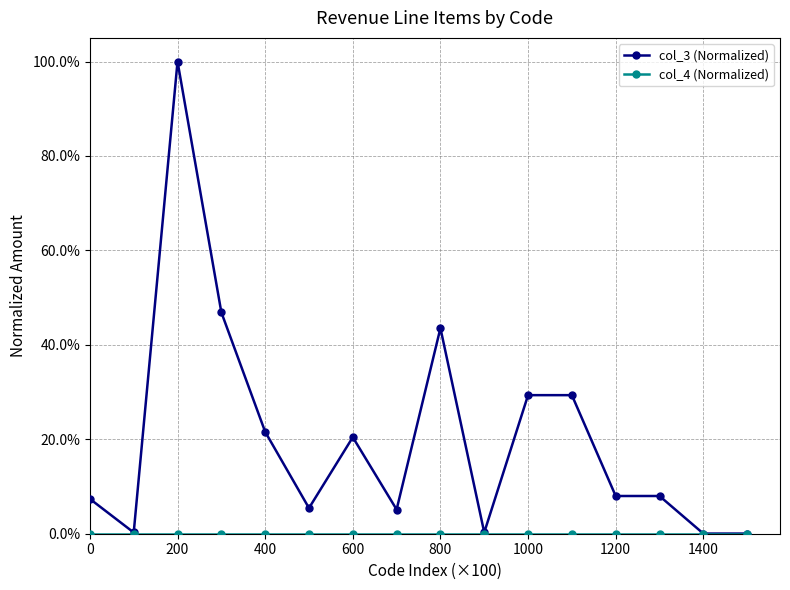

Which series has the largest total across all categories?

col_3 (Normalized)